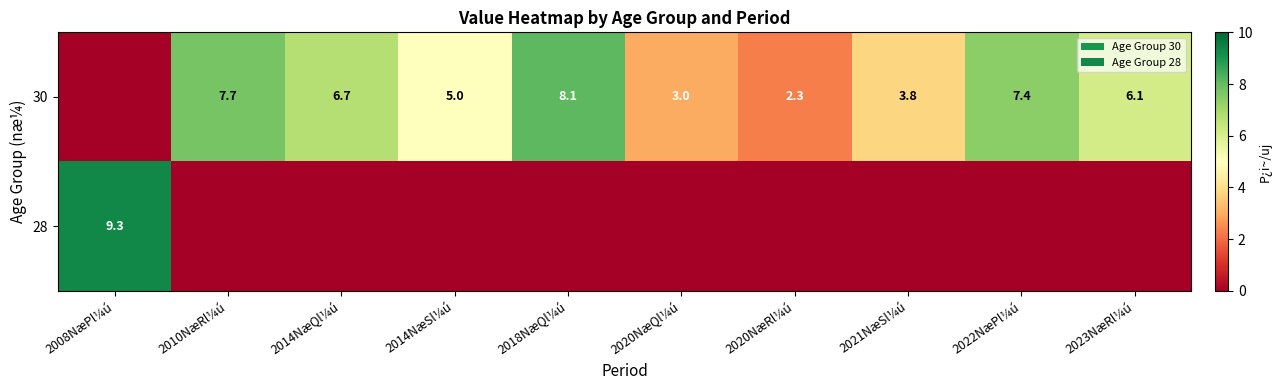

Is it true that 30 equals 1.0 at 2020NæQl¼ú?

False